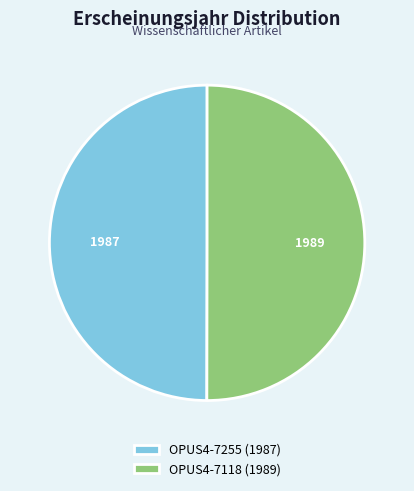

What is the ratio of the value at OPUS4-7118 (1989) to the value at OPUS4-7255 (1987)?

1.0